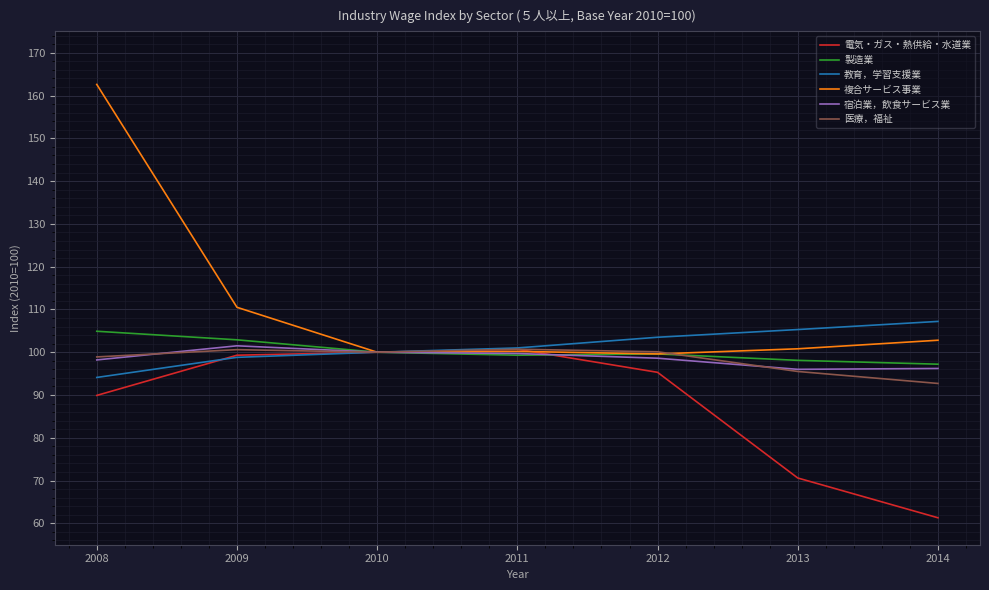

True or false: 電気・ガス・熱供給・水道業 and 宿泊業，飲食サービス業 intersect in this chart.

True